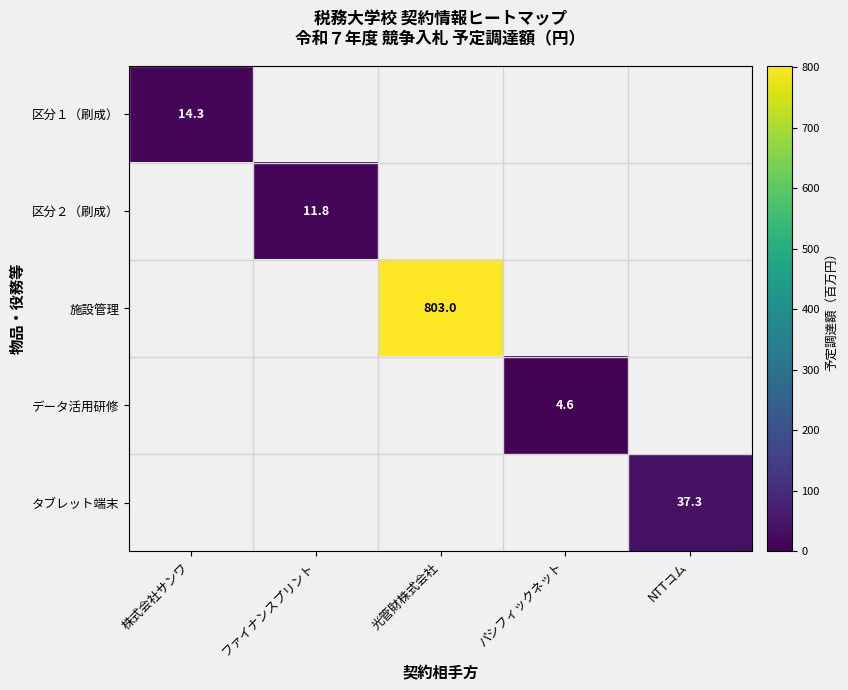

Is the value of 施設管理 at 光管財株式会社 greater than the value of タブレット端末 at NTTコム?

Yes